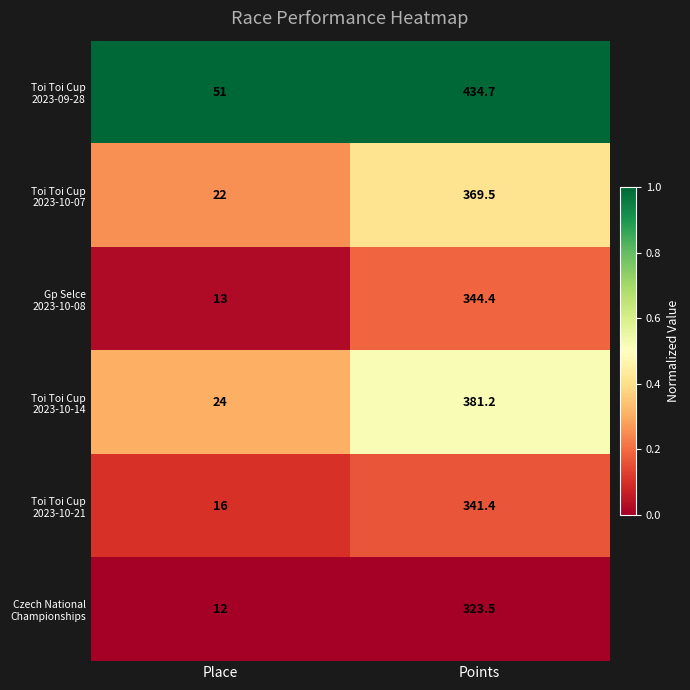

What is the difference between the highest and lowest values at Points?

111.2